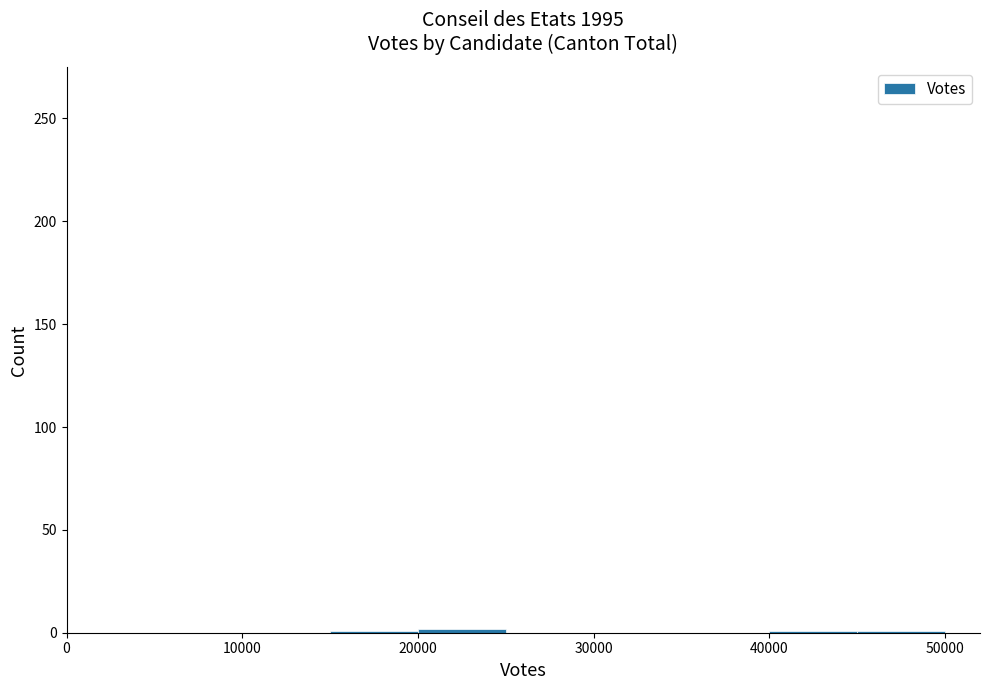

Reading left to right, list every bar in this chart as the range it spans on the x-axis followed by its height. The values are not printed on the chart, so give them approximately, as read against the axis.

0 to 5000: 0
5000 to 10000: 0
10000 to 15000: 0
15000 to 20000: under 5
20000 to 25000: under 5
25000 to 30000: 0
30000 to 35000: 0
35000 to 40000: 0
40000 to 45000: under 5
45000 to 50000: under 5